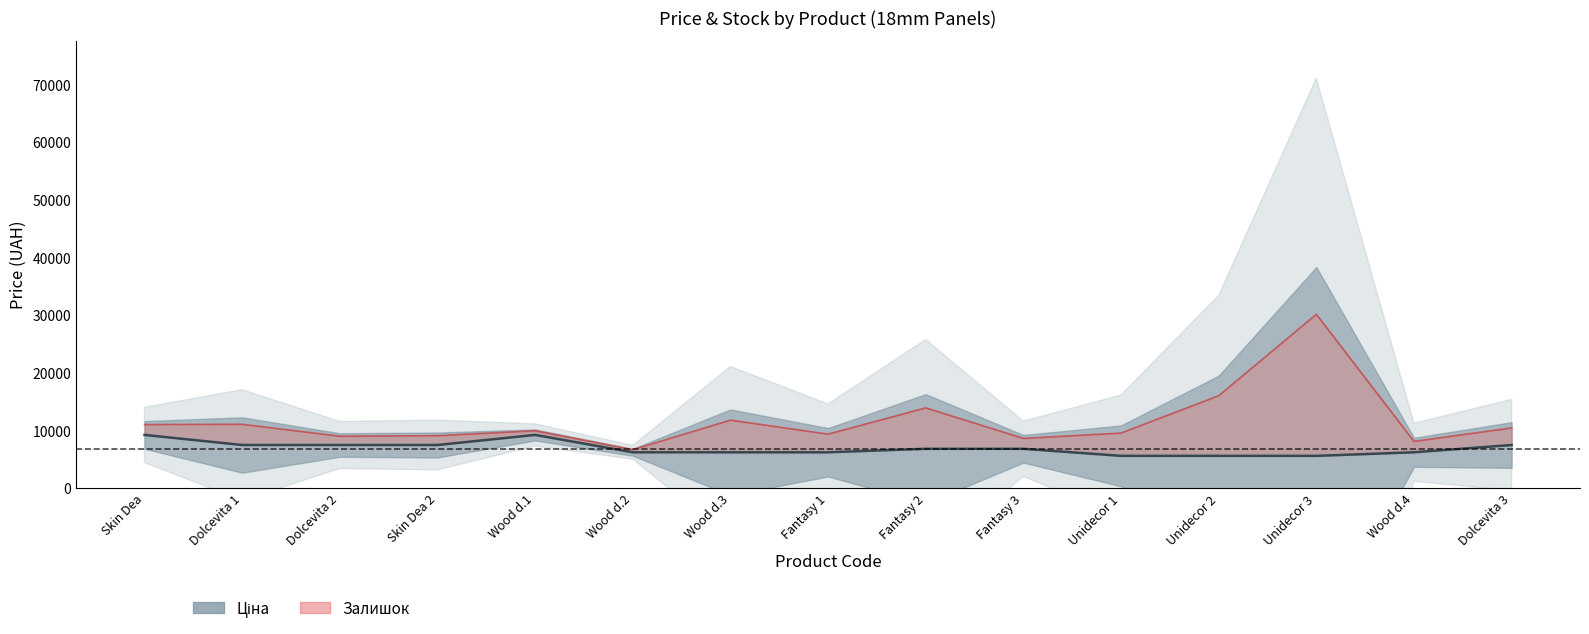

What is the difference between the maximum and minimum values?

3635.9